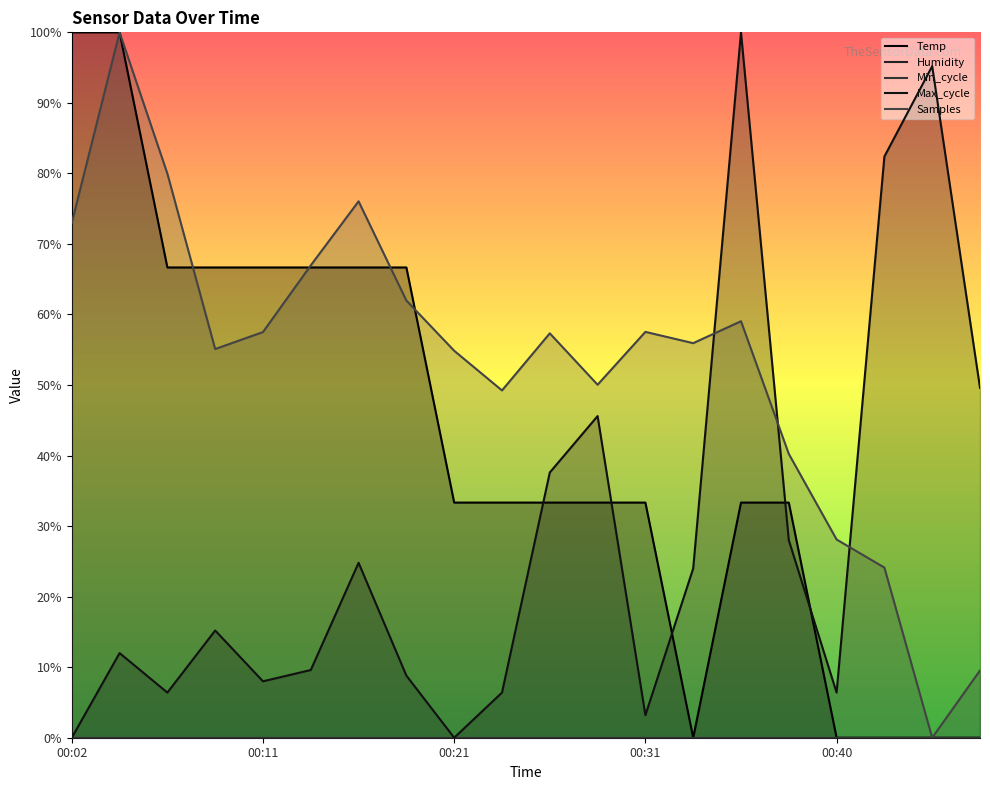

Reading left to right, what are all the values shown in this chart?

Temp: 1.0	1.0	0.7	0.7	0.7	0.7	0.7	0.7	0.3	0.3	0.3	0.3	0.3	0.0	0.3	0.3	0.0	0.0	0.0	0.0
Max_cycle: 0.0	0.1	0.1	0.2	0.1	0.1	0.2	0.1	0.0	0.1	0.4	0.5	0.0	0.2	1.0	0.3	0.1	0.8	1.0	0.5
Samples: 0.7	1.0	0.8	0.6	0.6	0.7	0.8	0.6	0.5	0.5	0.6	0.5	0.6	0.6	0.6	0.4	0.3	0.2	0.0	0.1